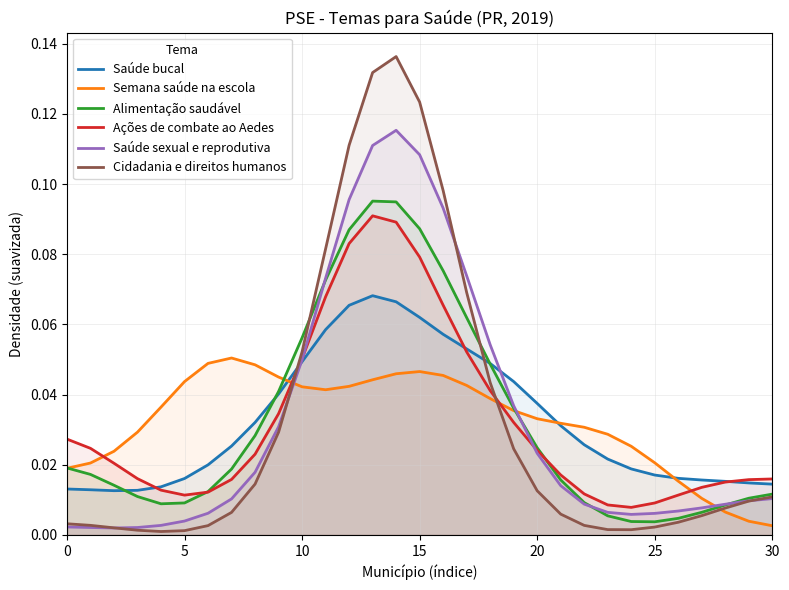

Does the chart have visible grid lines?

Yes